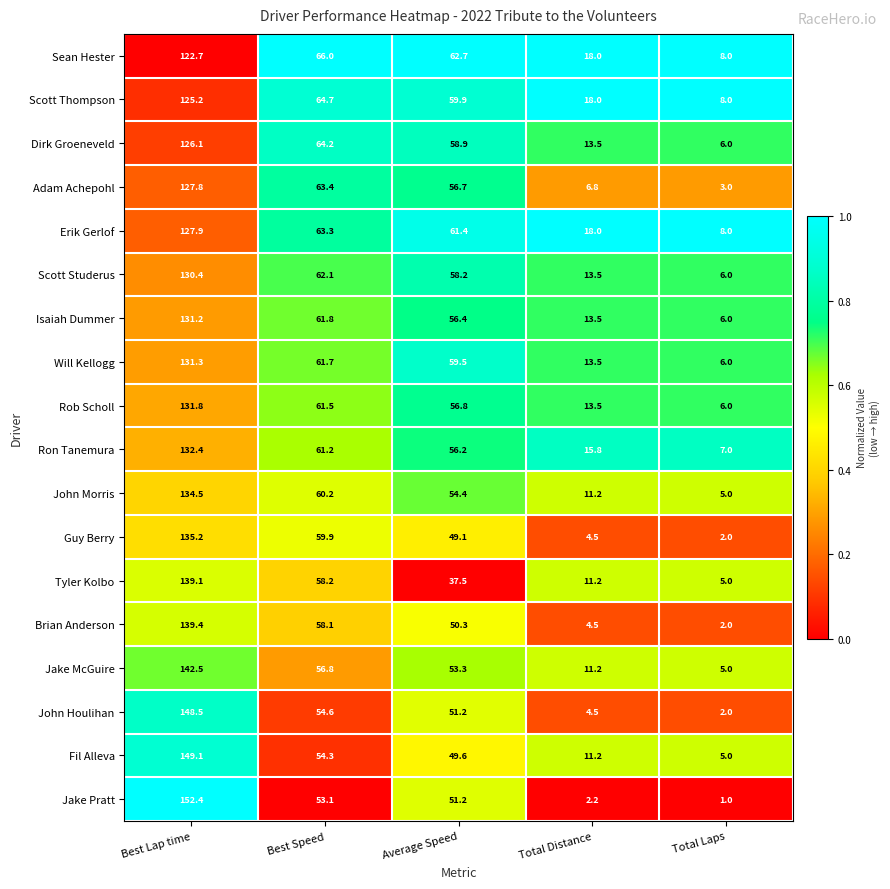

The Scott Thompson series shows 8.0 at Total Laps. True or false?

True